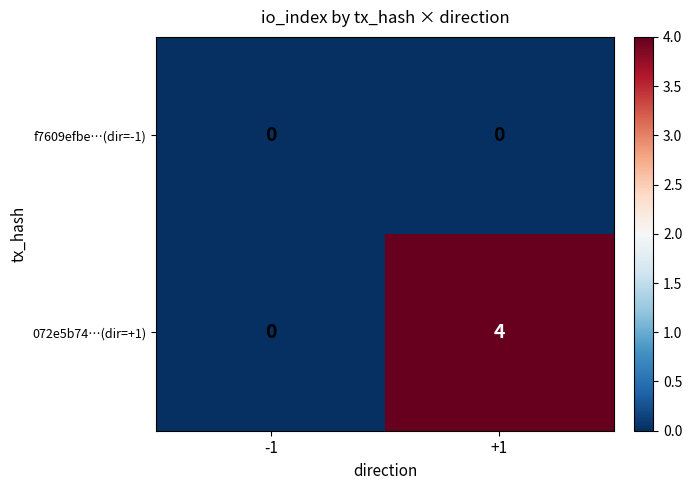

Between -1 and +1, which series saw the biggest shift?

072e5b74…(dir=+1)